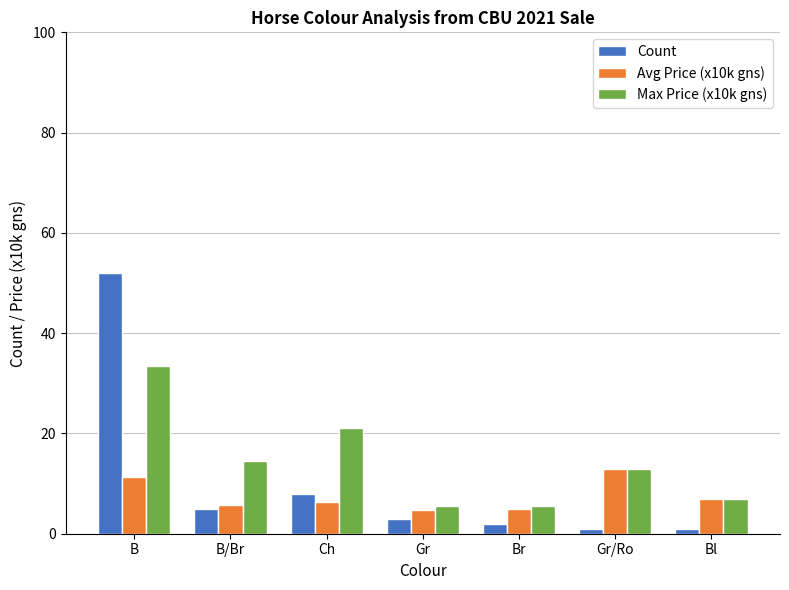

What is the label of the 4th bar from the right?

Gr